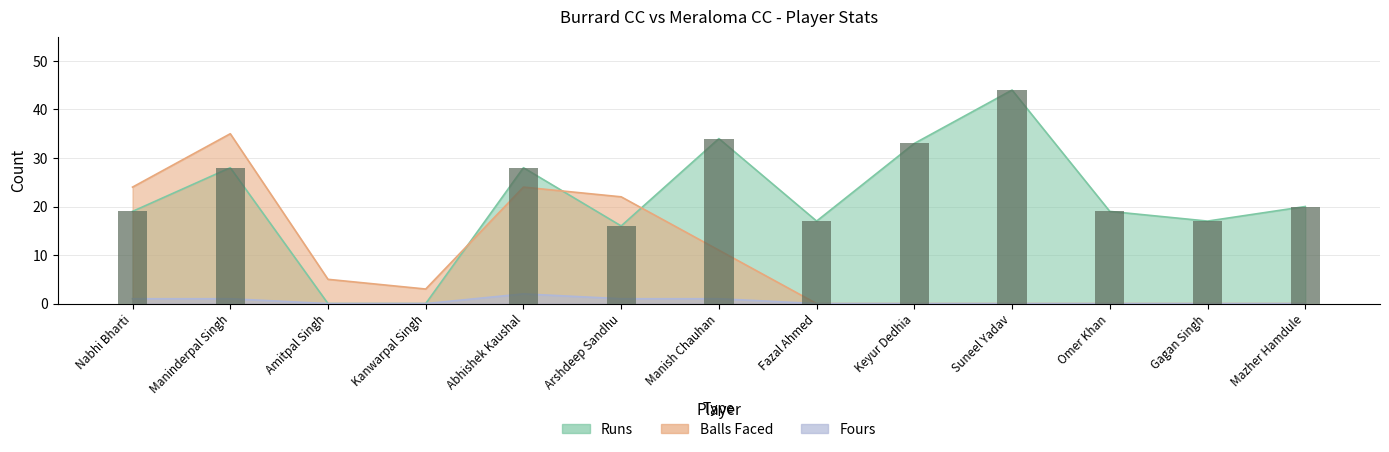

Does the chart contain stacked bars?

No